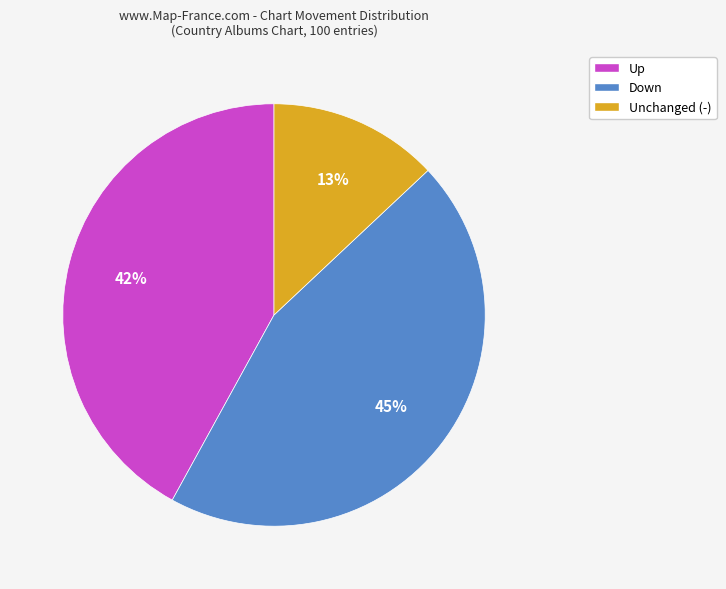

Is it true that Unchanged (-) is 13% of the pie?

True